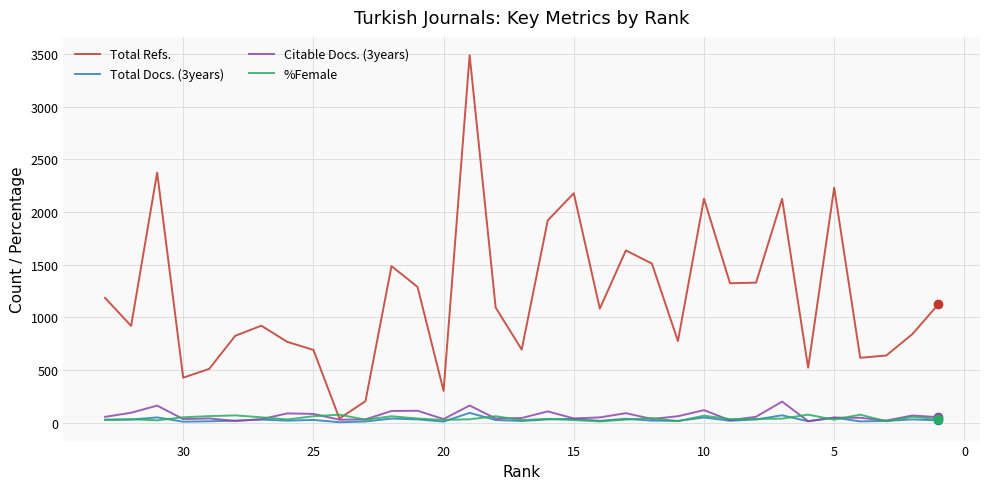

True or false: Total Refs. and Citable Docs. (3years) intersect in this chart.

False